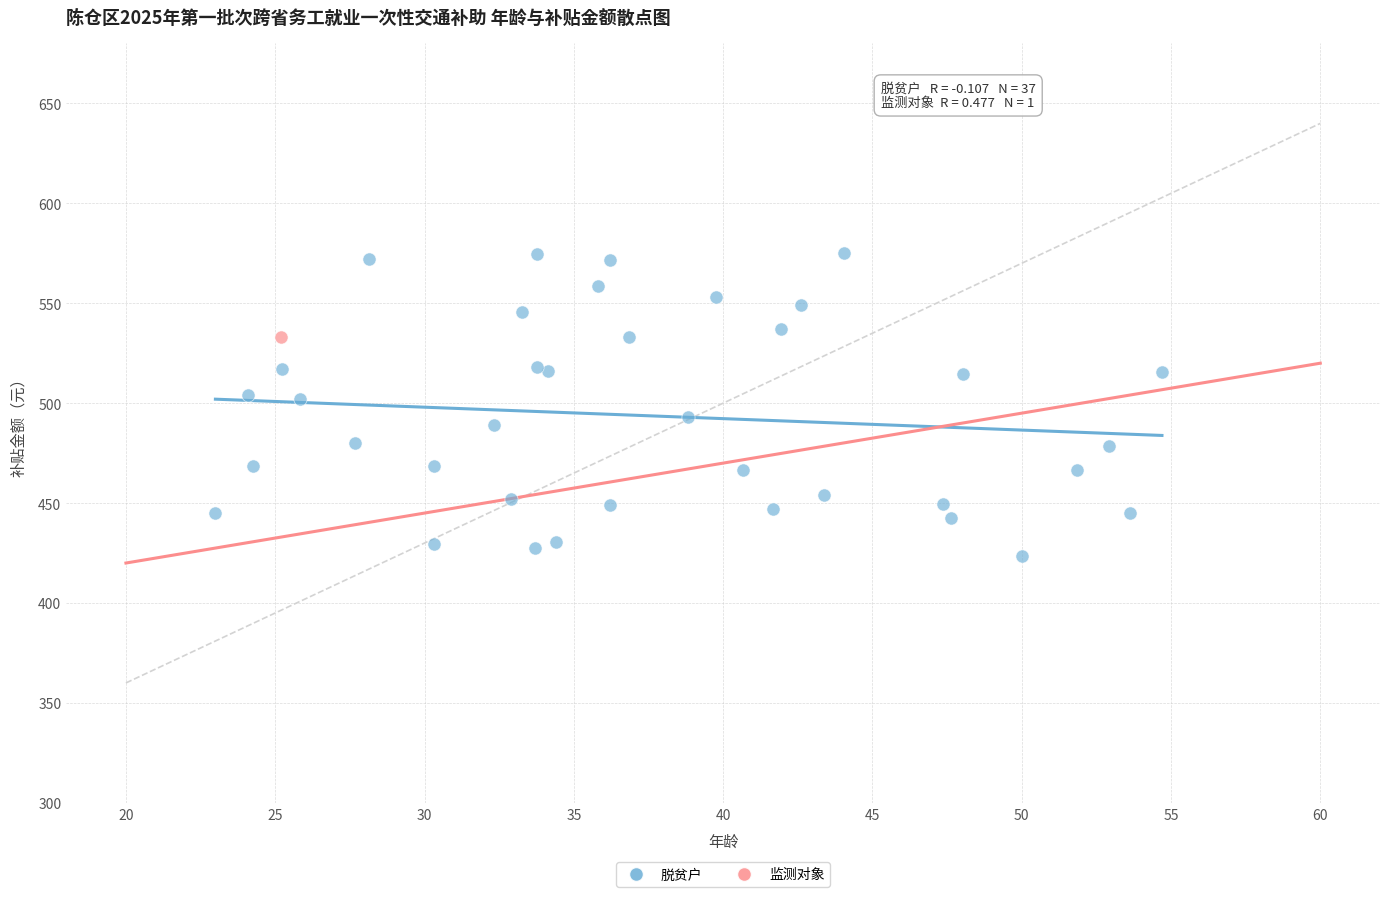

What are all the series names shown in the legend?

脱贫户, 监测对象